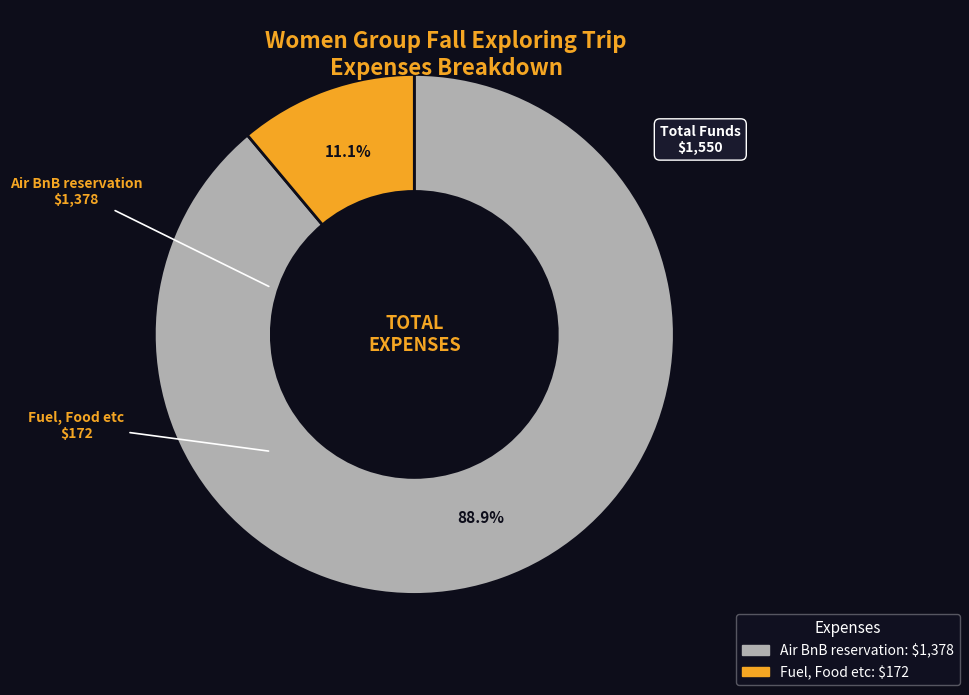

True or false: Air BnB reservation accounts for 96% of the total.

False